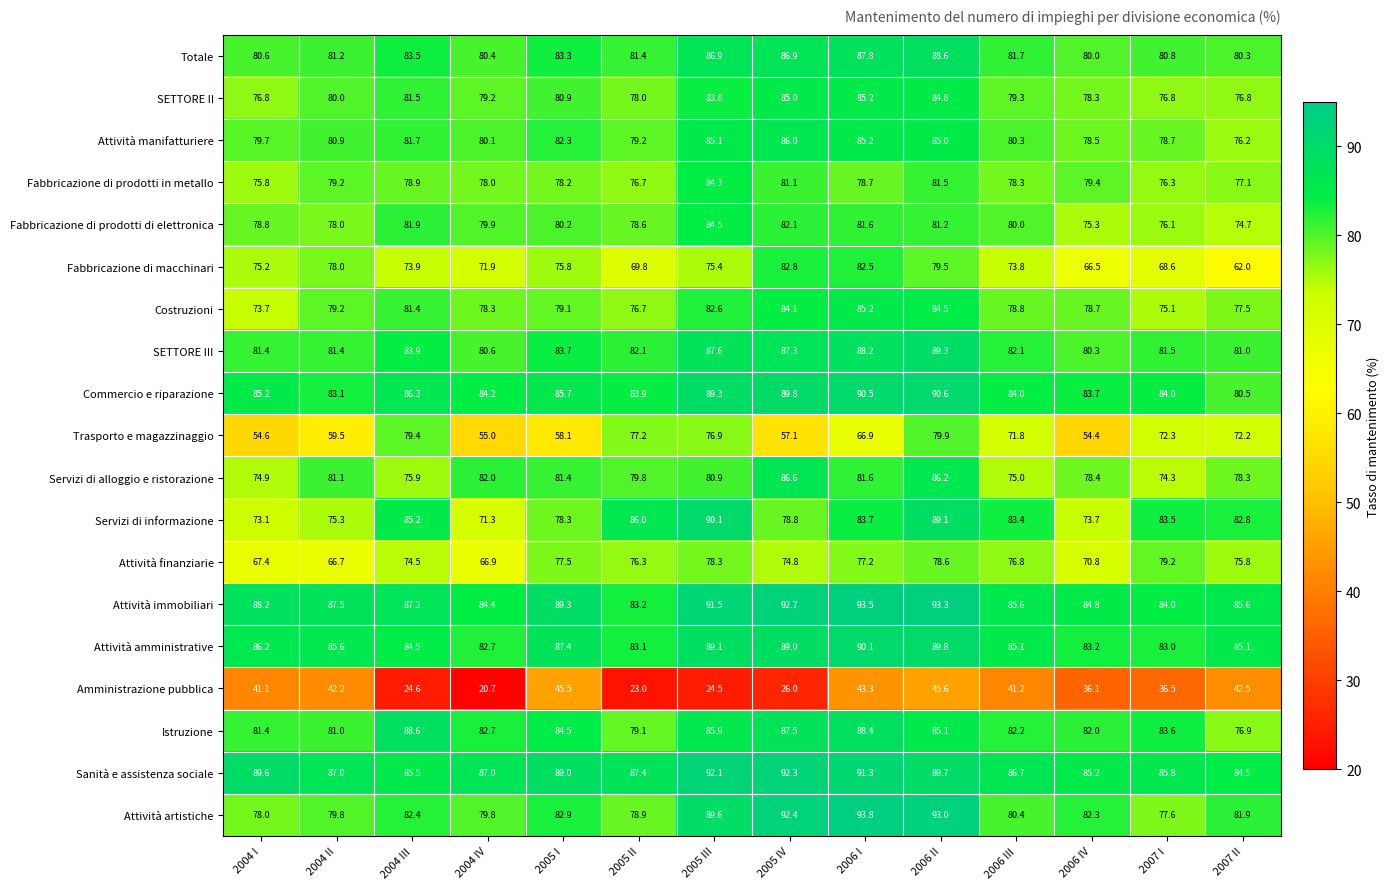

What is the sum of all Fabbricazione di macchinari values?

1035.7